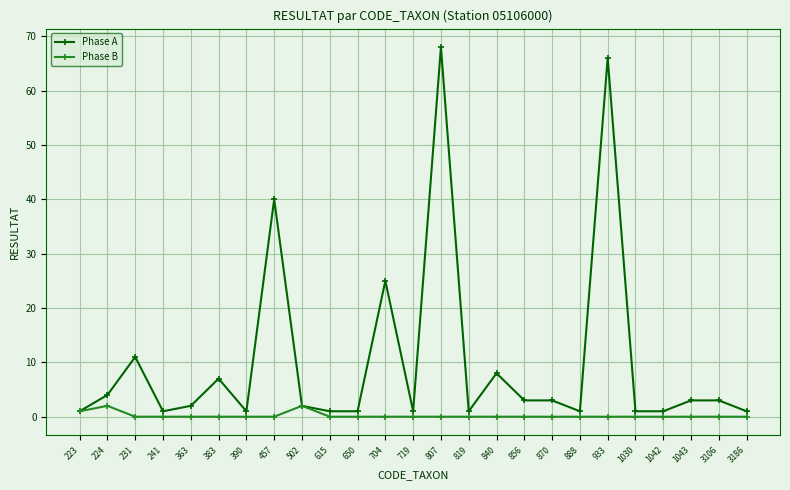

What is the total value across all series at 933?

66